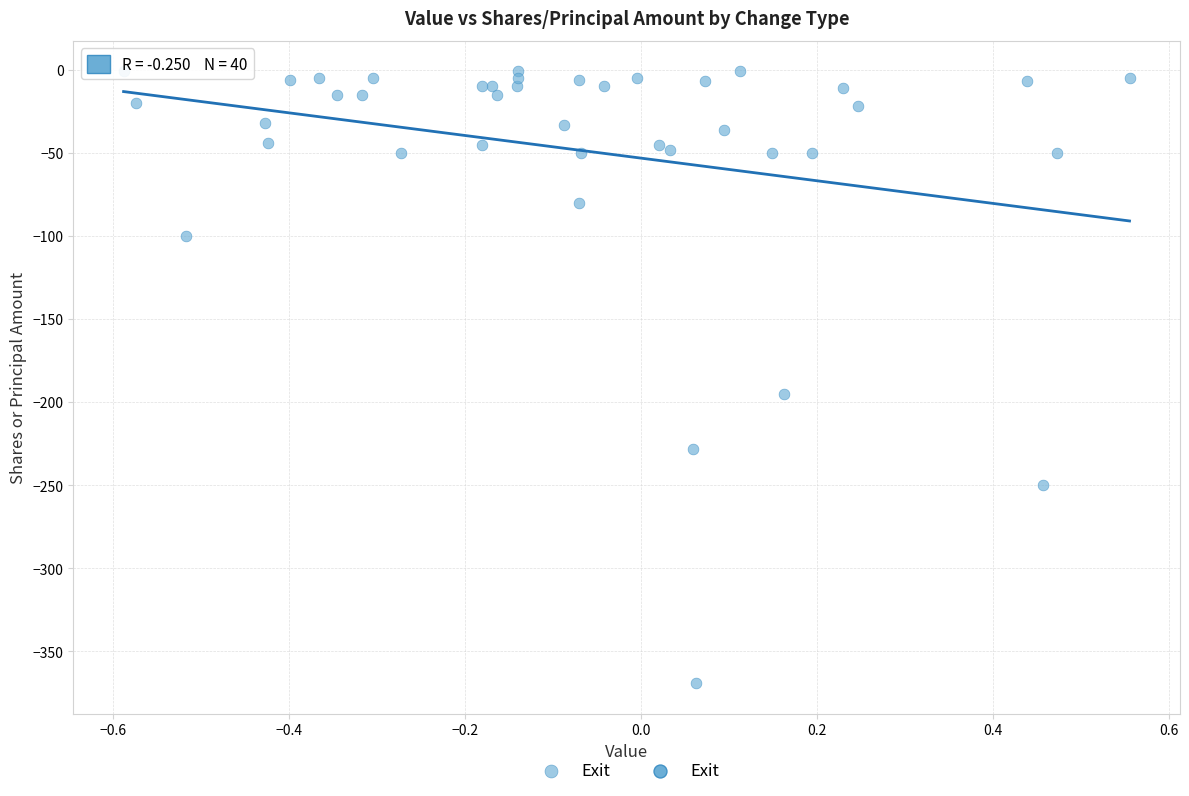

What Y value in the scatter plot is closest to -185?

-195